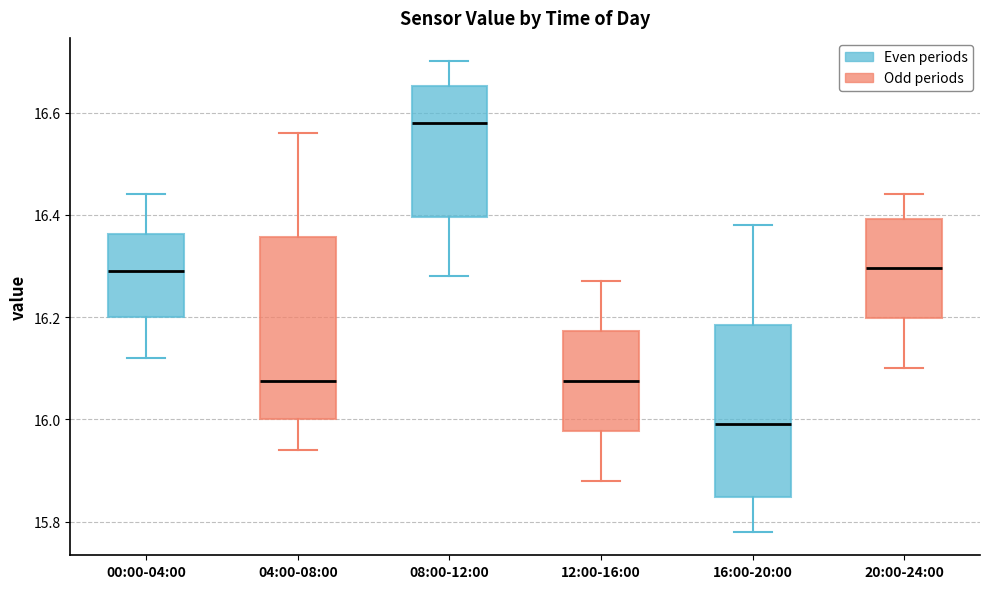

Which box has the highest median line?

08:00-12:00